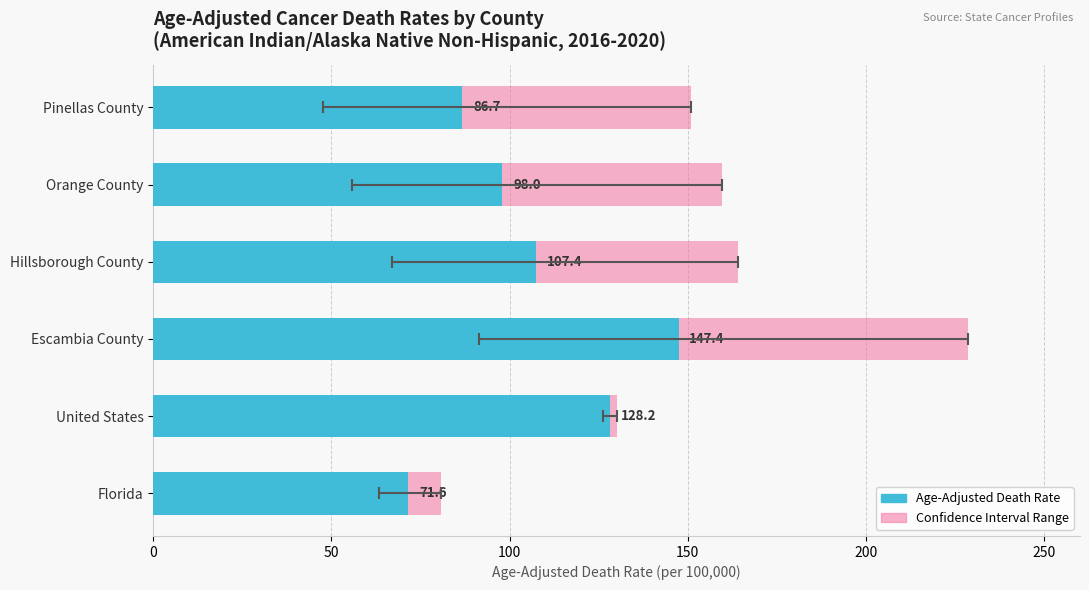

The Confidence Interval Range series shows 29.0 at Orange County. True or false?

False